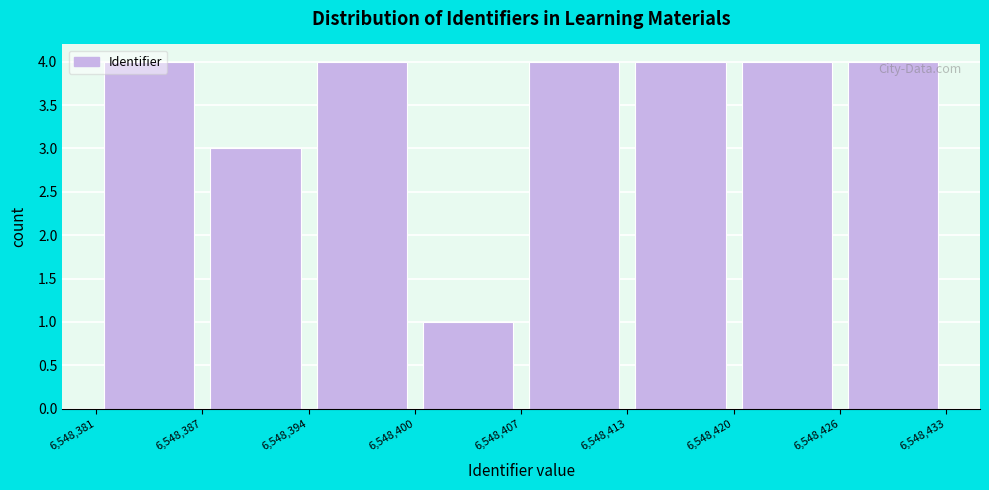

How tall is the bar that spans 6,548,420 to 6,548,426 on the x-axis? The values are not printed on the chart, so give them approximately, as read against the axis.

4